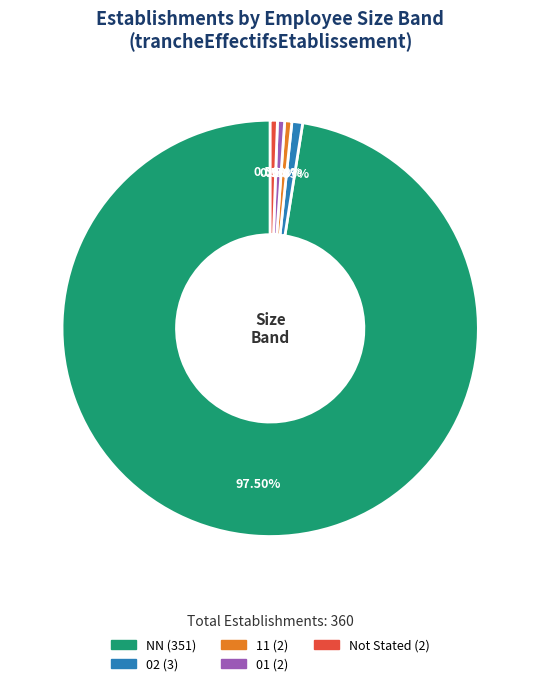

Is there a majority slice in this chart?

Yes